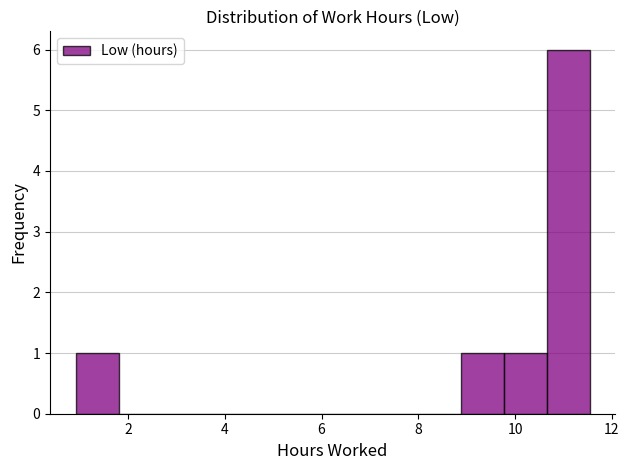

Reading left to right, list every bar in this chart as the range it spans on the x-axis followed by its height. Neither the bar edges nor the heights are printed on the chart, so give them approximately, as read against the axes.

1.0 to 1.8: 1
1.8 to 2.6: 0
2.6 to 3.6: 0
3.6 to 4.4: 0
4.4 to 5.4: 0
5.4 to 6.2: 0
6.2 to 7.2: 0
7.2 to 8.0: 0
8.0 to 8.8: 0
8.8 to 9.8: 1
9.8 to 10.6: 1
10.6 to 11.6: 6